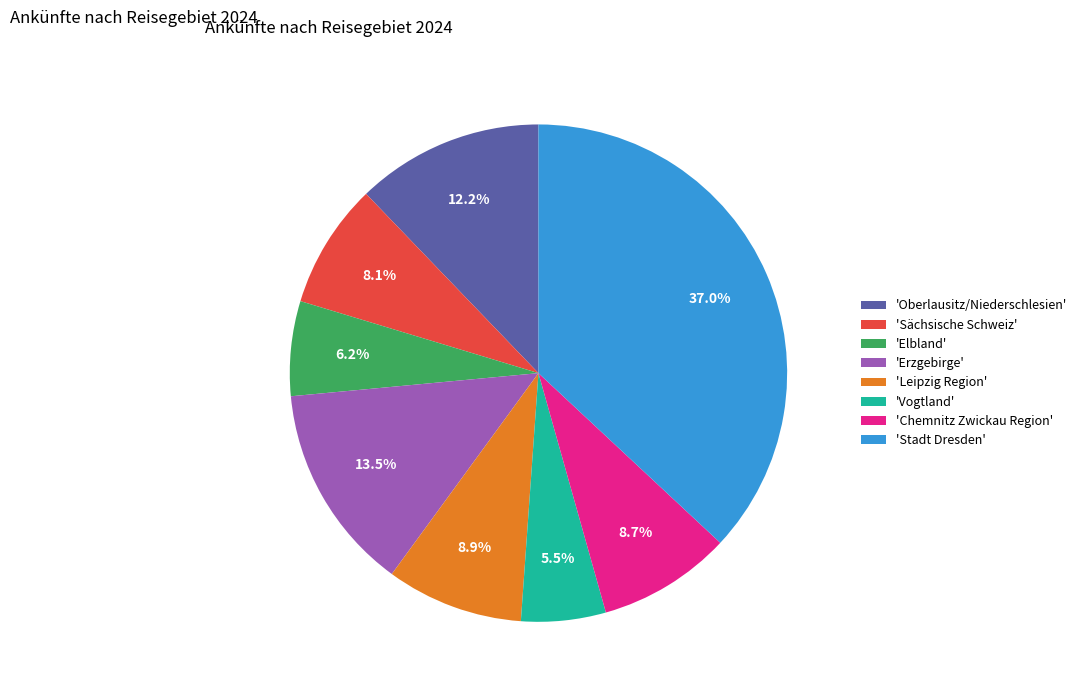

How many slices are in this pie chart?

8